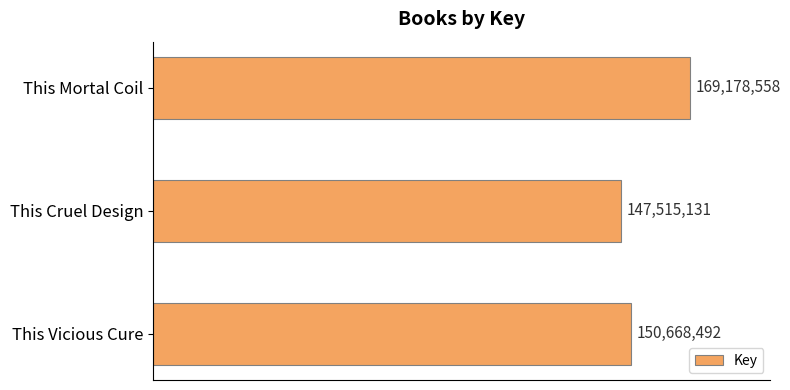

How many series are shown in this chart?

1